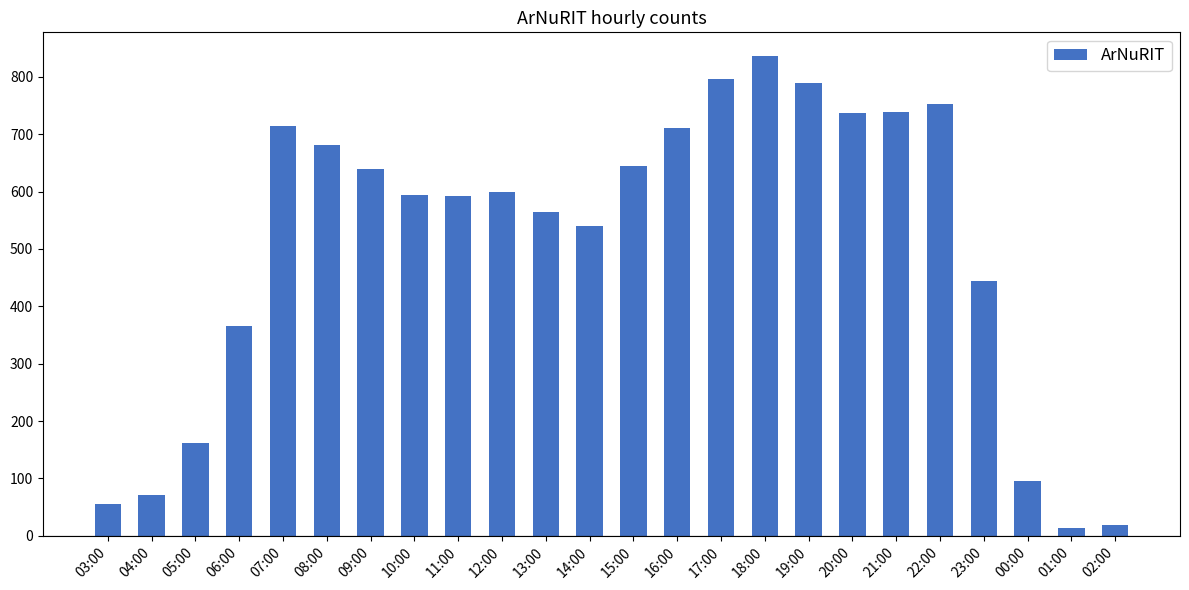

At which category does the chart reach its peak across all series?

18:00